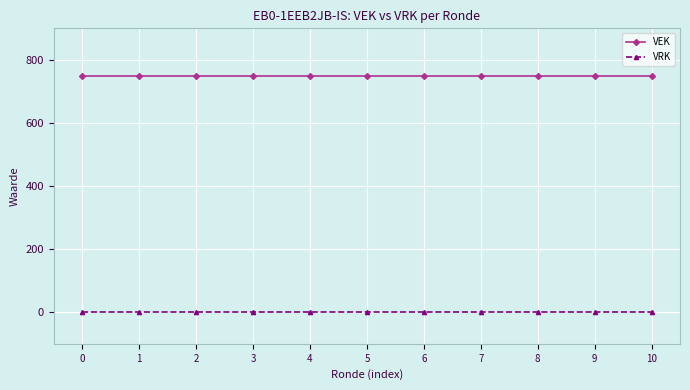

What are all the series names shown in the legend?

VEK, VRK